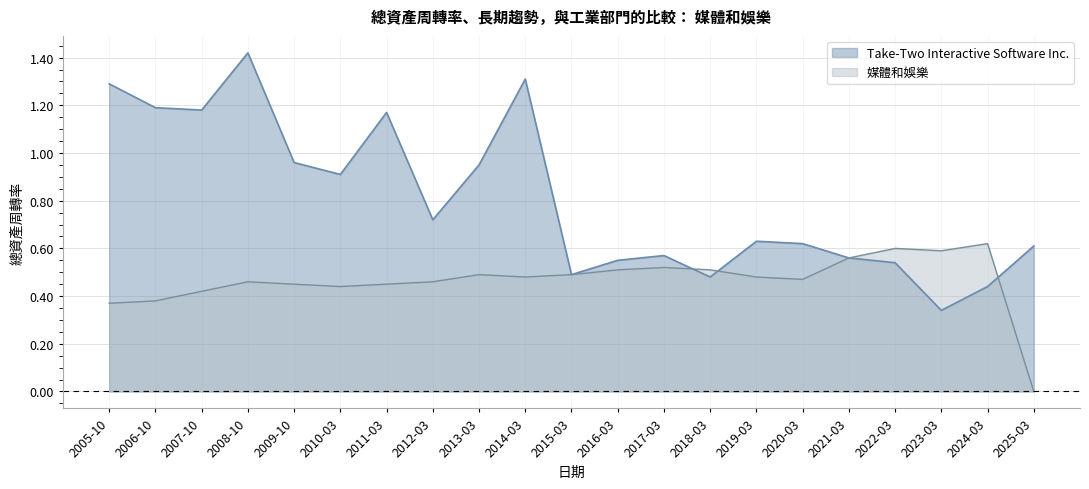

What is the label of the 2nd point from the left?

2006-10